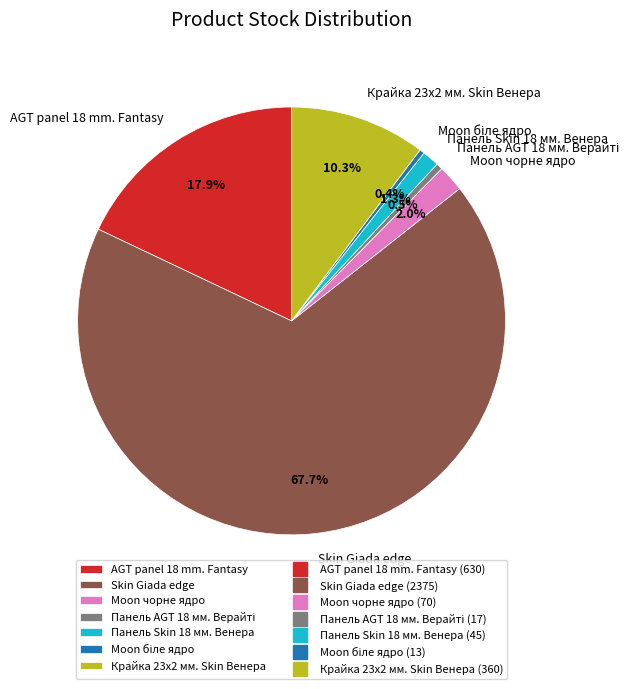

Approximately how many times larger is the value at Skin Giada edge compared to AGT panel 18 mm. Fantasy?

3.8